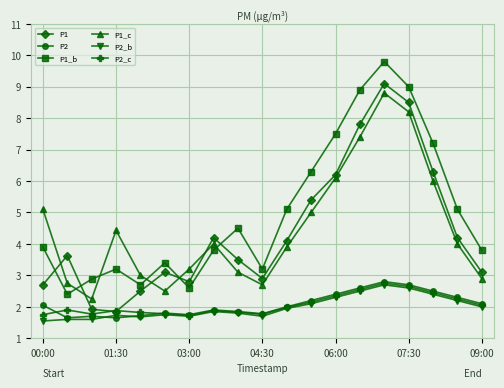

How many interior local peaks does the P1_c series have?

3